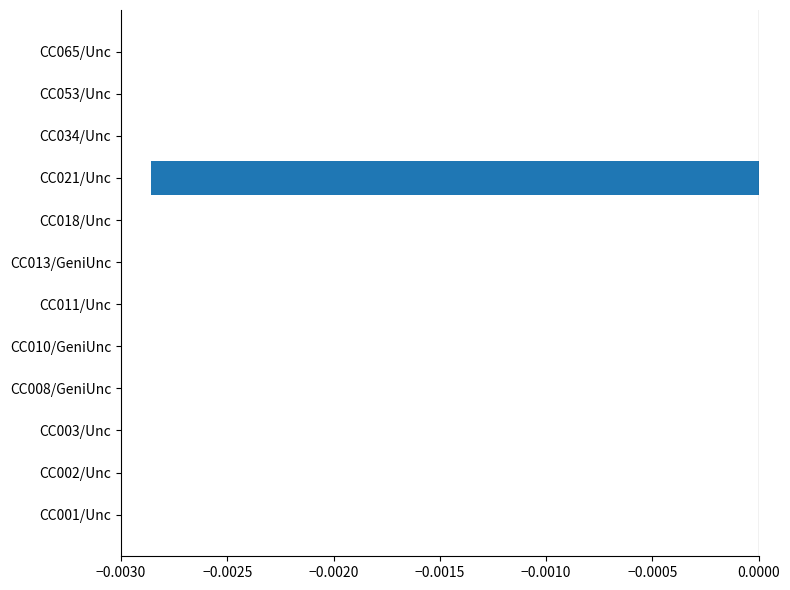

Is it true that the value at CC018/Unc is 0.0?

True